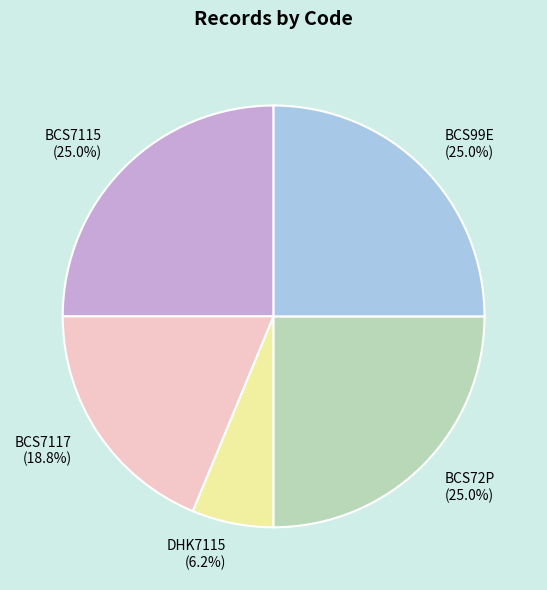

Which category has the smallest portion of the pie?

DHK7115 (6.2%)